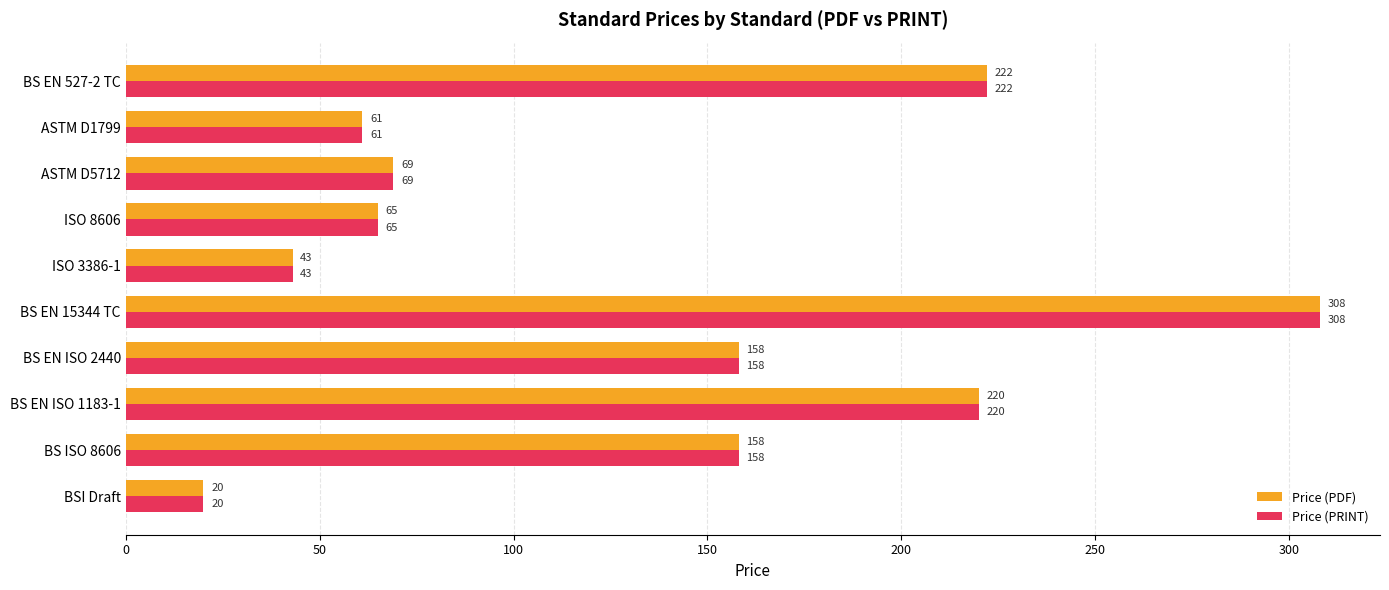

What is the approximate value of Price (PRINT) at BSI Draft, to the nearest 10?

20